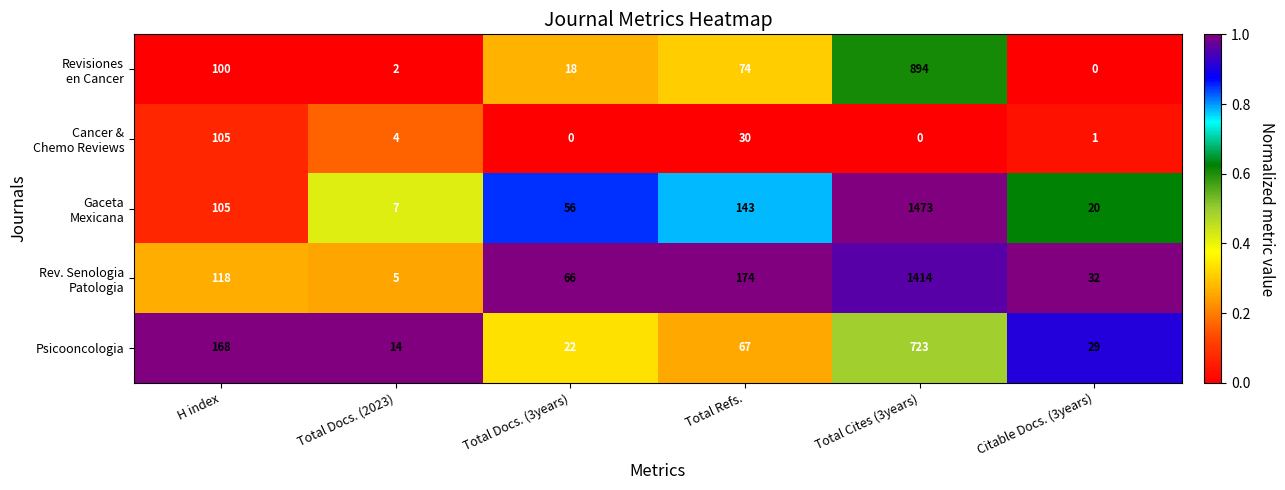

List the labels in order of Psicooncologia value, smallest first.

Total Docs. (2023), Total Docs. (3years), Citable Docs. (3years), Total Refs., H index, Total Cites (3years)